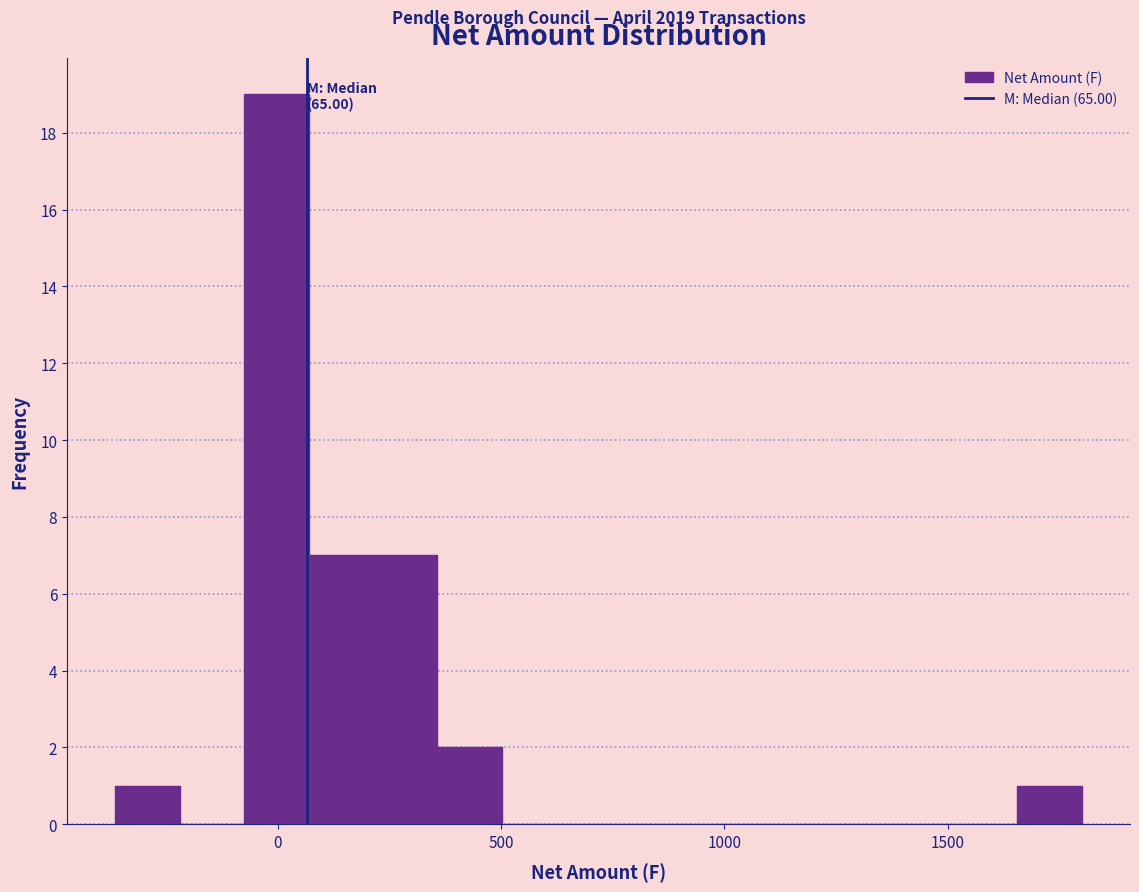

Read against the x-axis, roughly where is the centre of the tallest bar?

0